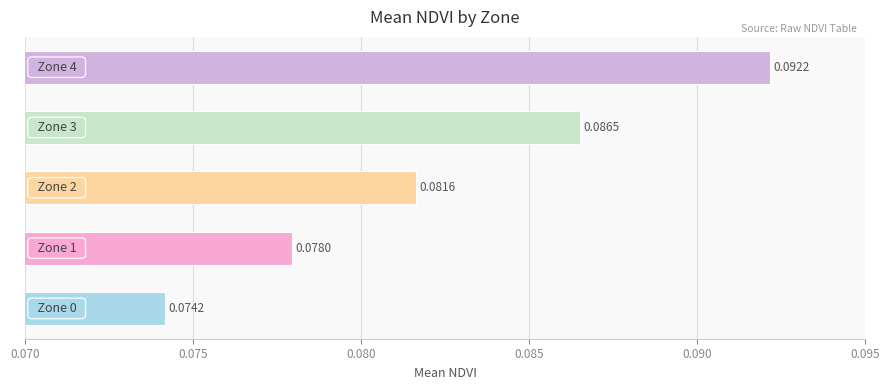

How many series are shown in this chart?

1